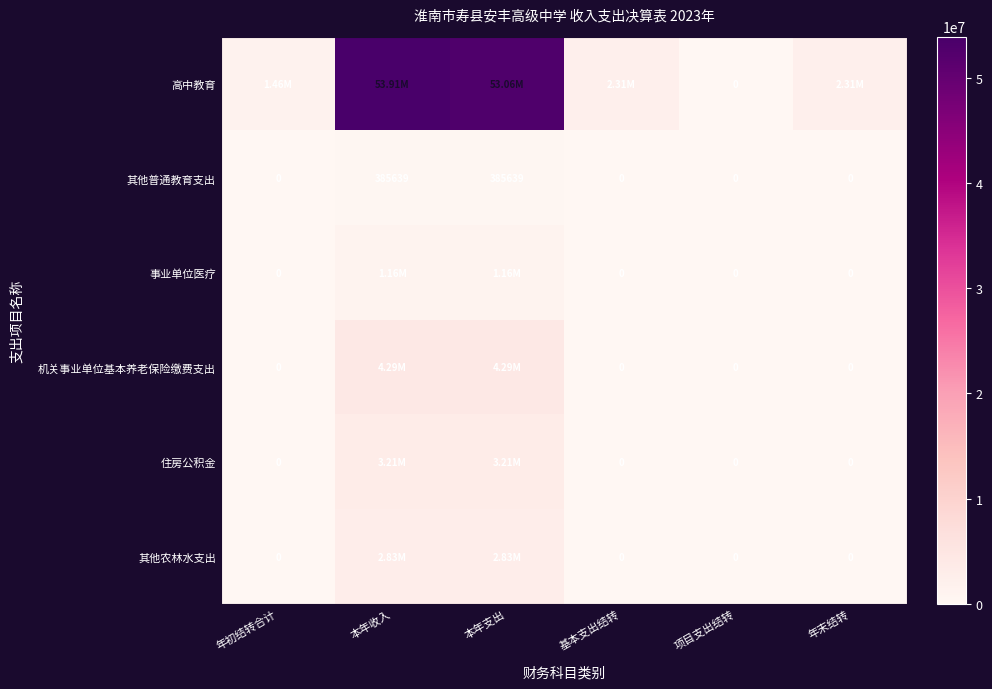

Which category has the lowest value in the 事业单位医疗 series?

年初结转合计